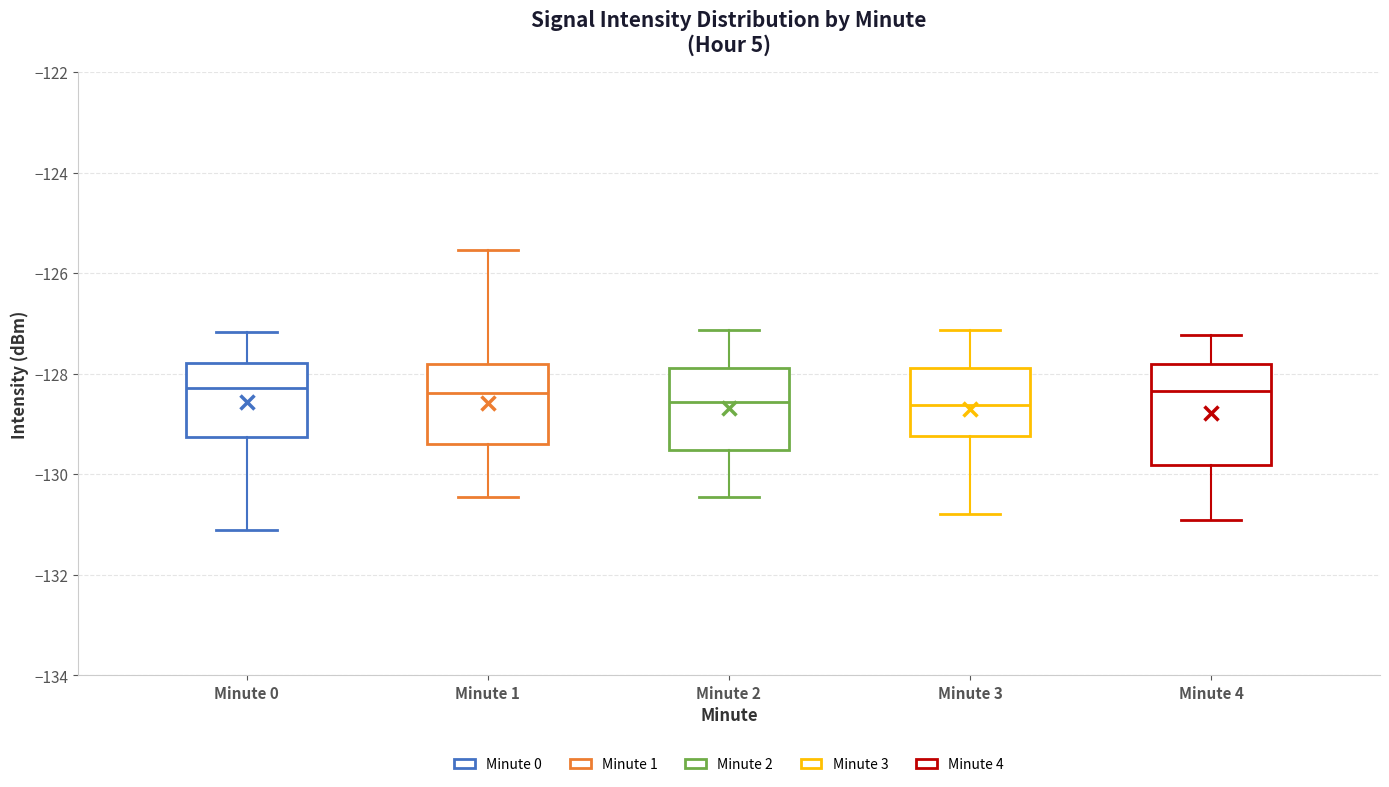

Where does the lower whisker of the box for Minute 1 end on the y-axis? The values are not printed on the chart, so give them approximately, as read against the axis.

-130.4